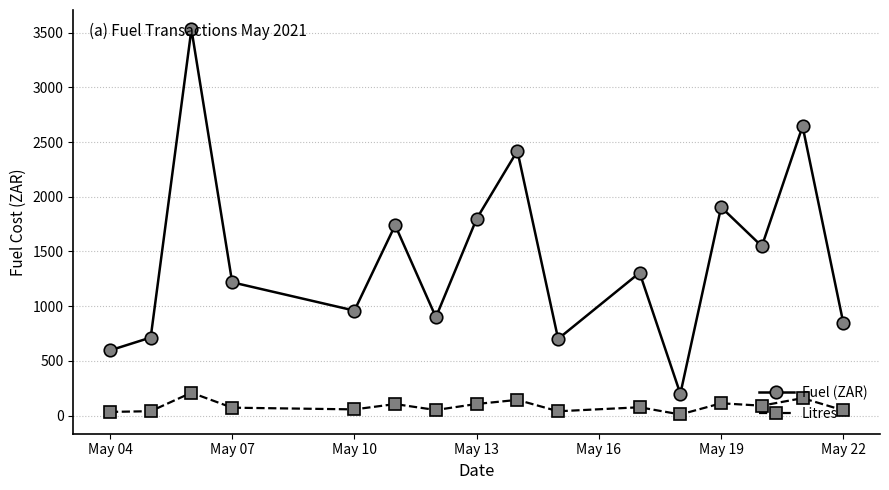

What is the lowest value of the Litres series?

11.6